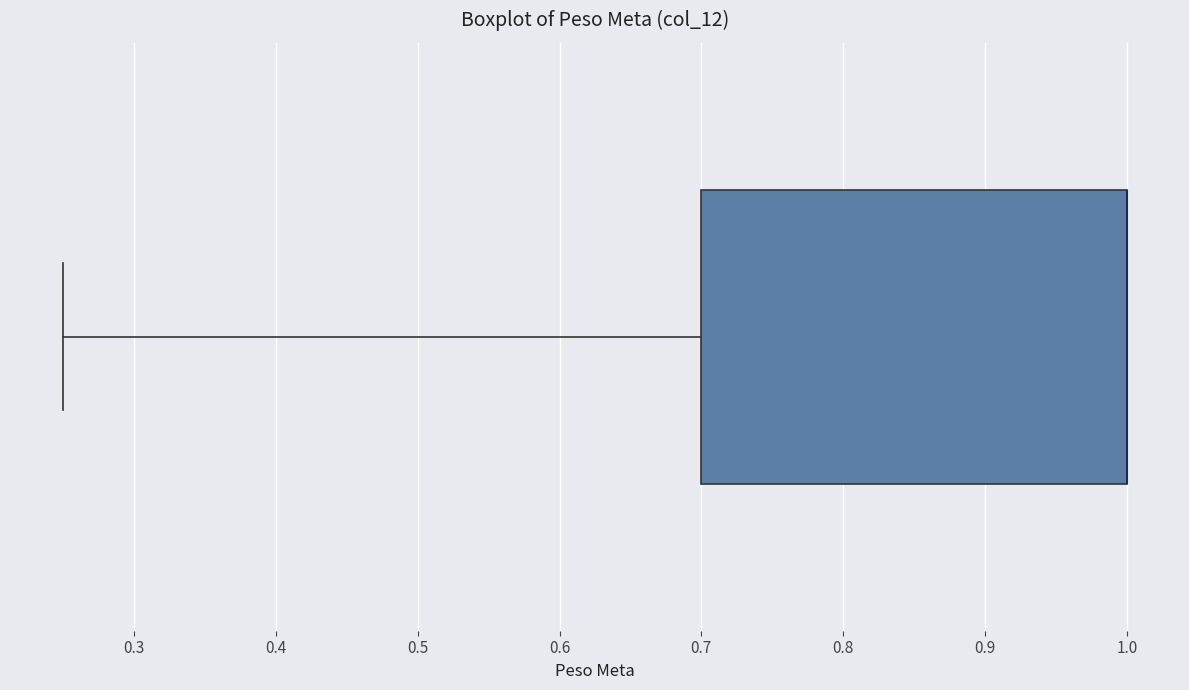

Where does the left whisker of the box end on the x-axis? The values are not printed on the chart, so give them approximately, as read against the axis.

0.25